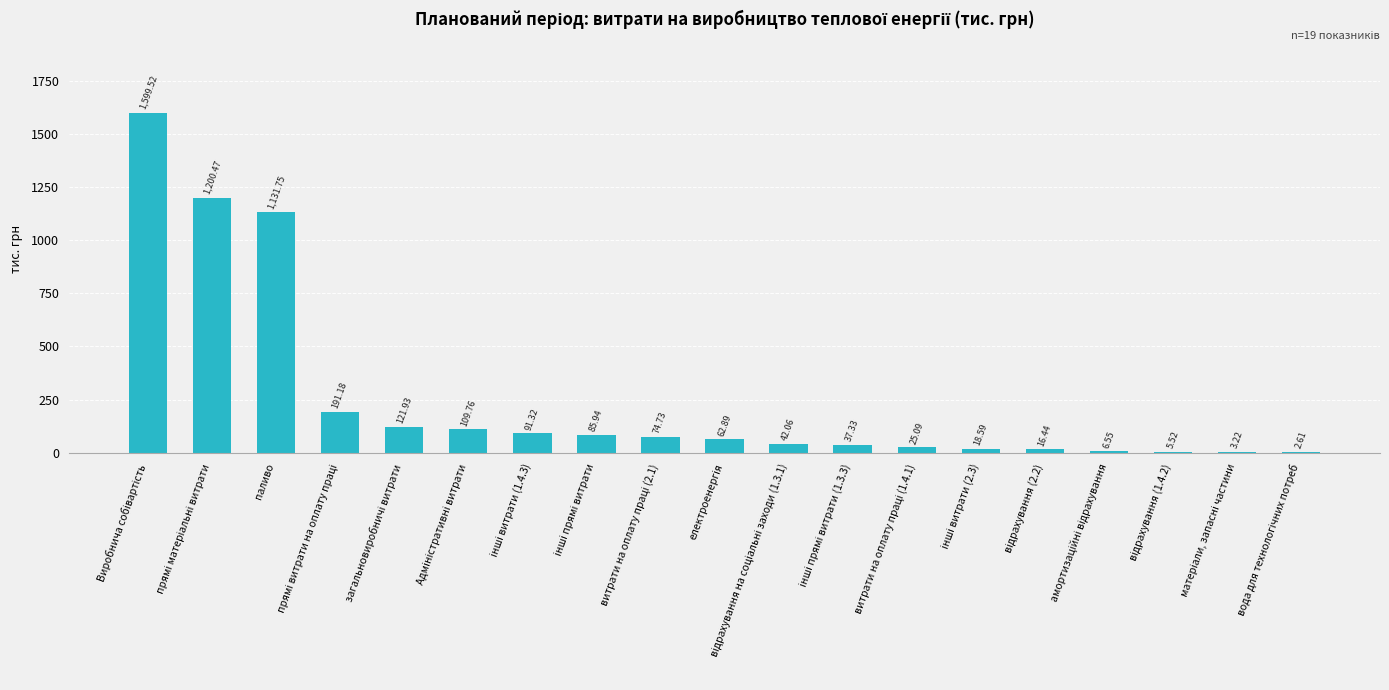

What is the sum of all values?

4826.9